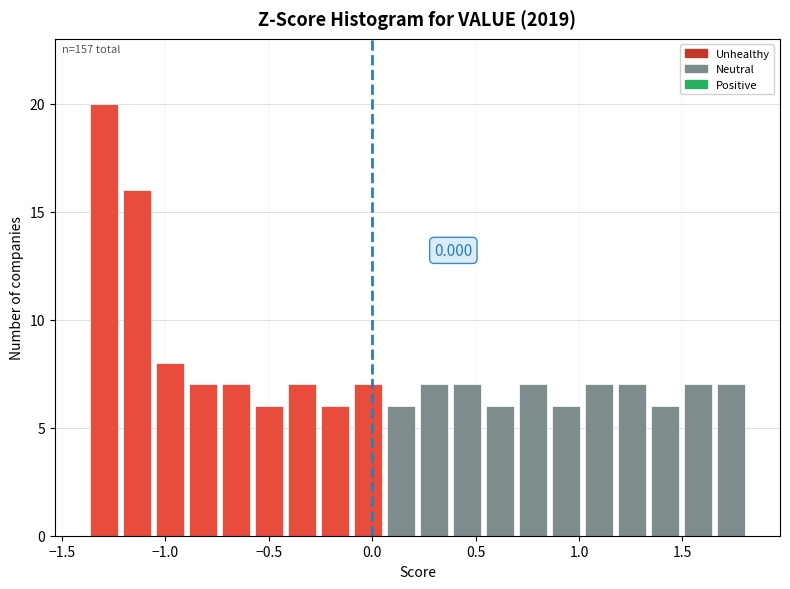

Around what value on the x-axis is the tallest bar? Give the approximate position of its centre, as read against the axis.

-1.30